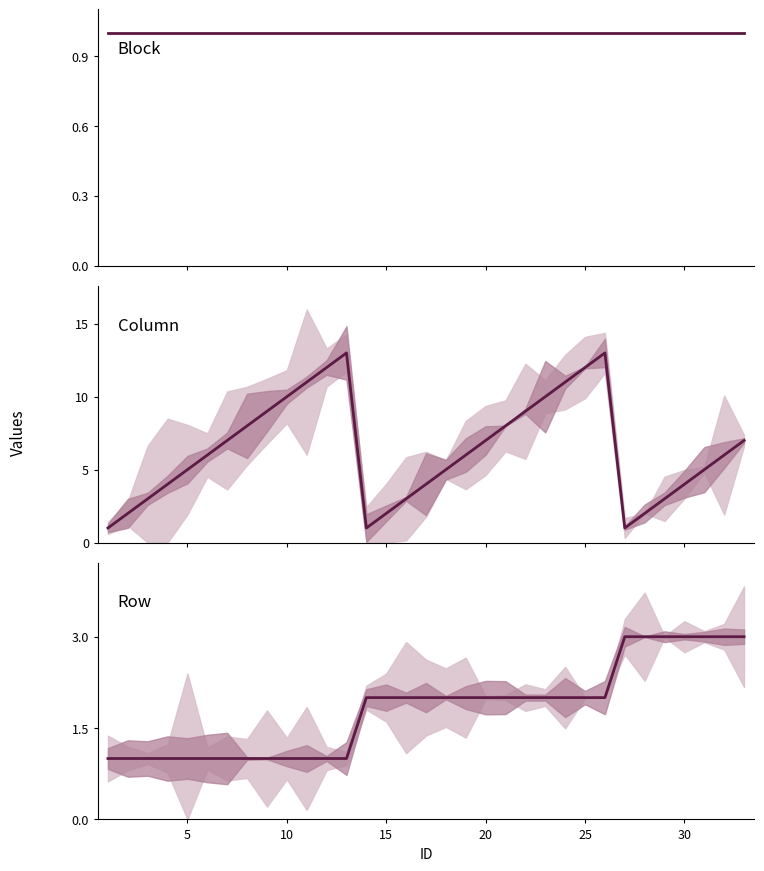

How many data points does each series have?

33